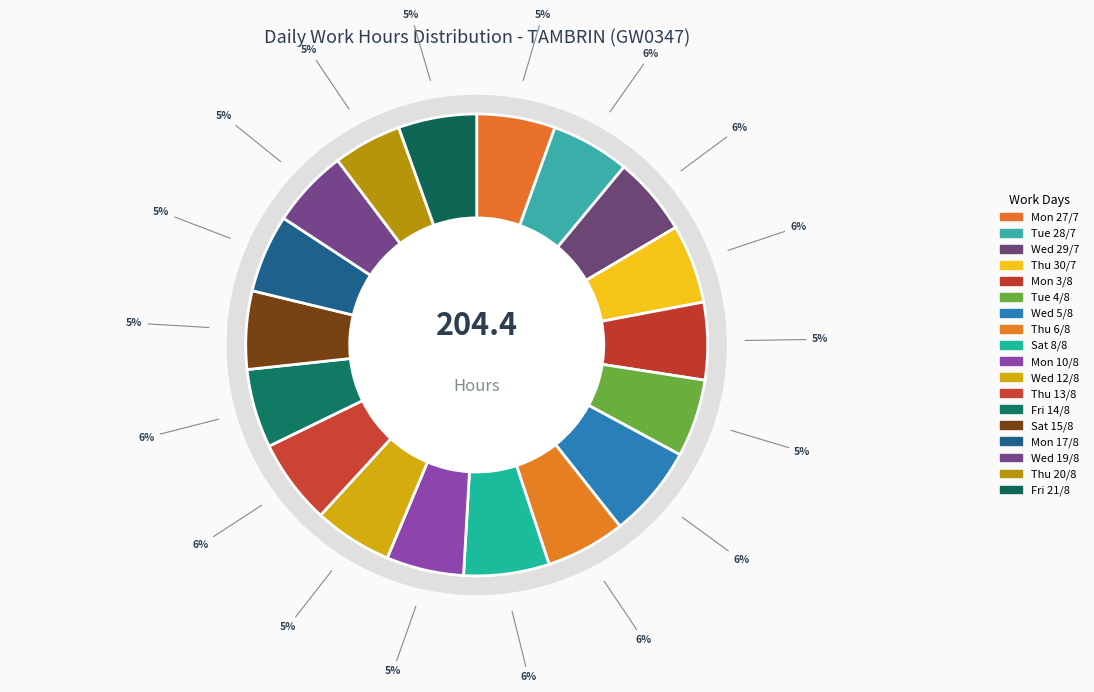

What portion of the pie excludes Thu 20/8?

95.2%